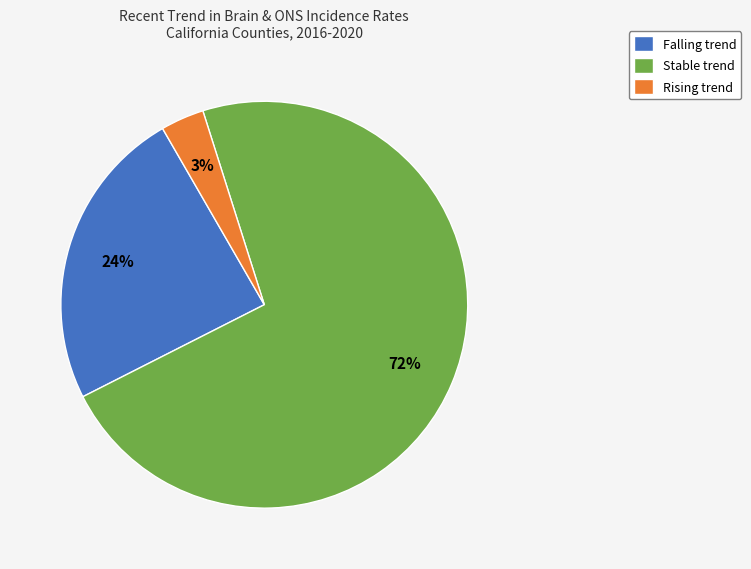

Which category has the biggest portion of the pie?

Stable trend